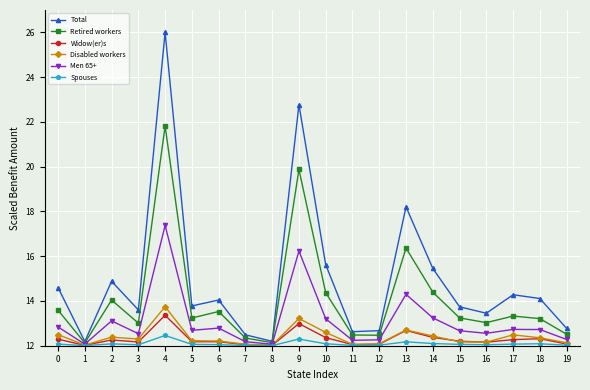

Which series has the widest spread of values?

Total